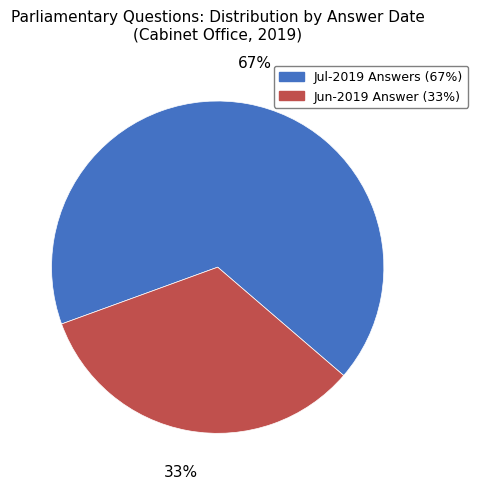

To the nearest percent, what is the average slice percentage?

50%